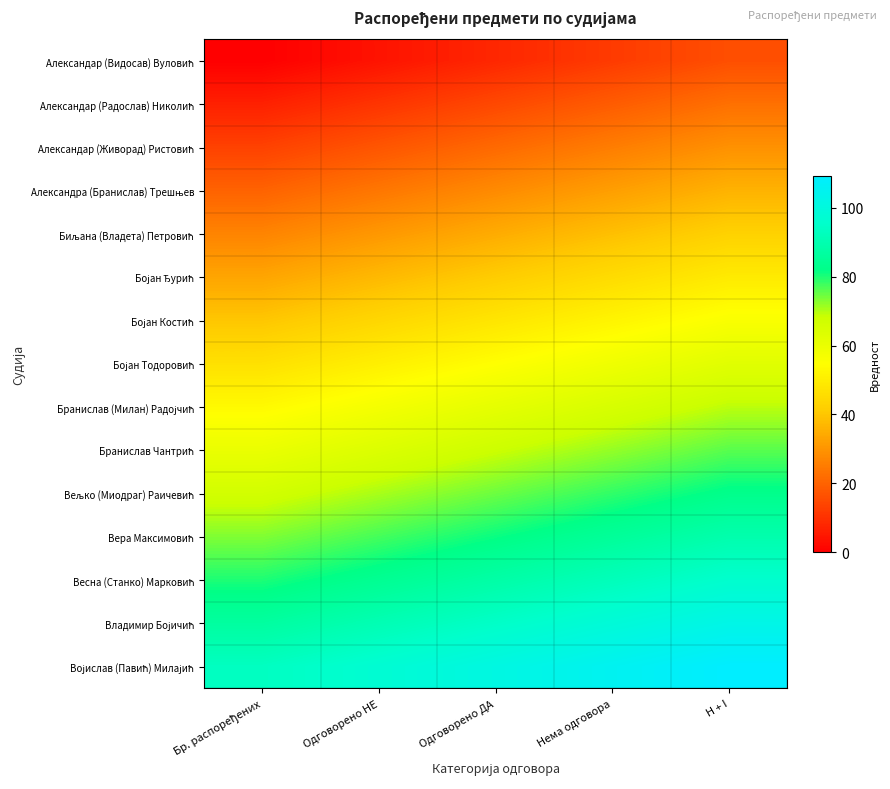

Which has a higher value, Одговорено НЕ or Бр. распоређених?

Одговорено НЕ